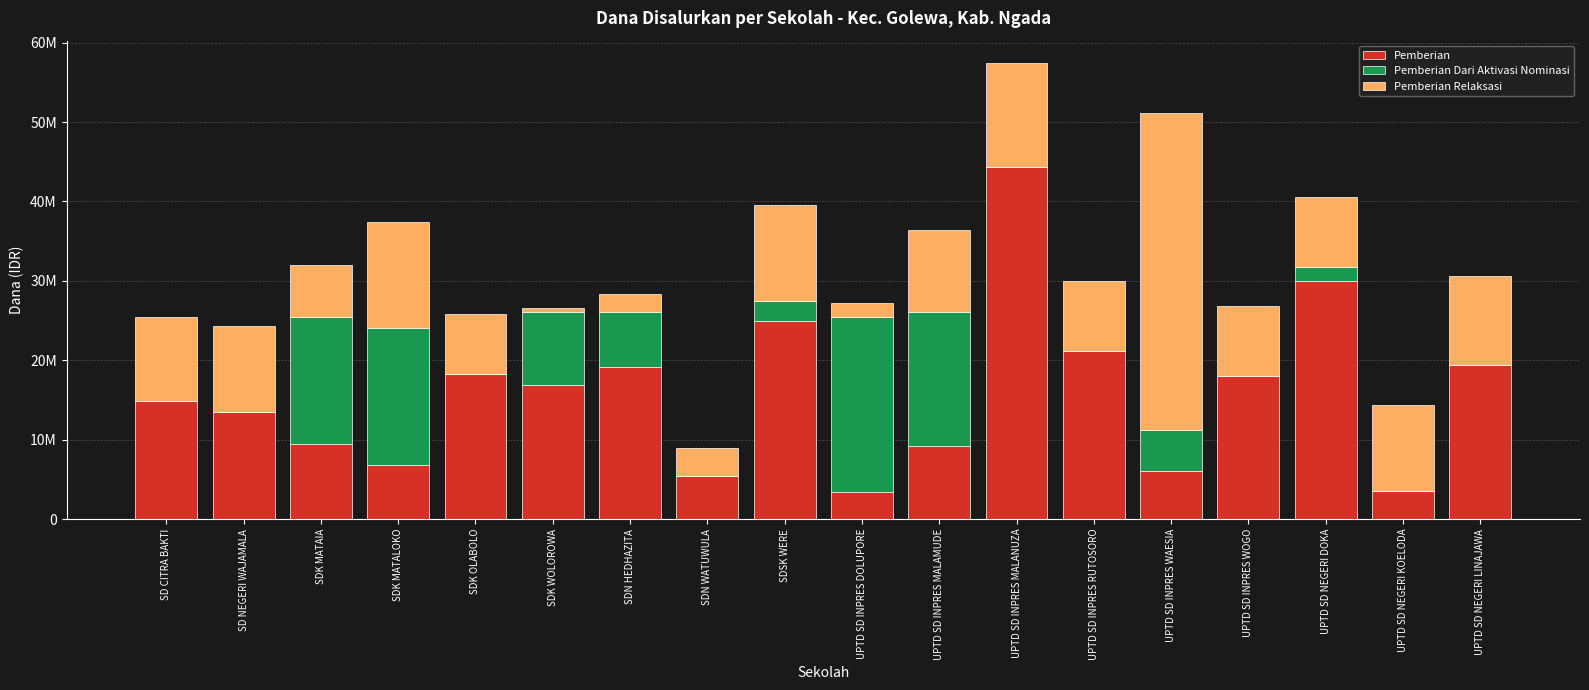

What is the sum of all Pemberian Dari Aktivasi Nominasi values?

97875000